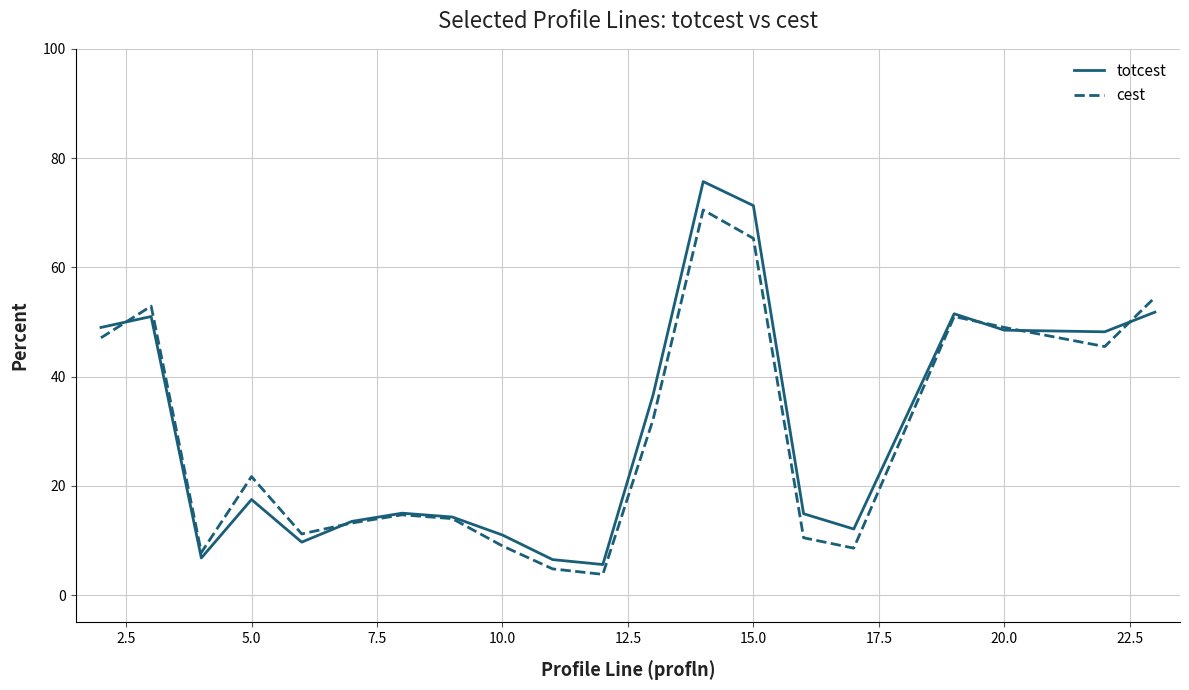

Which series has the widest spread of values?

totcest